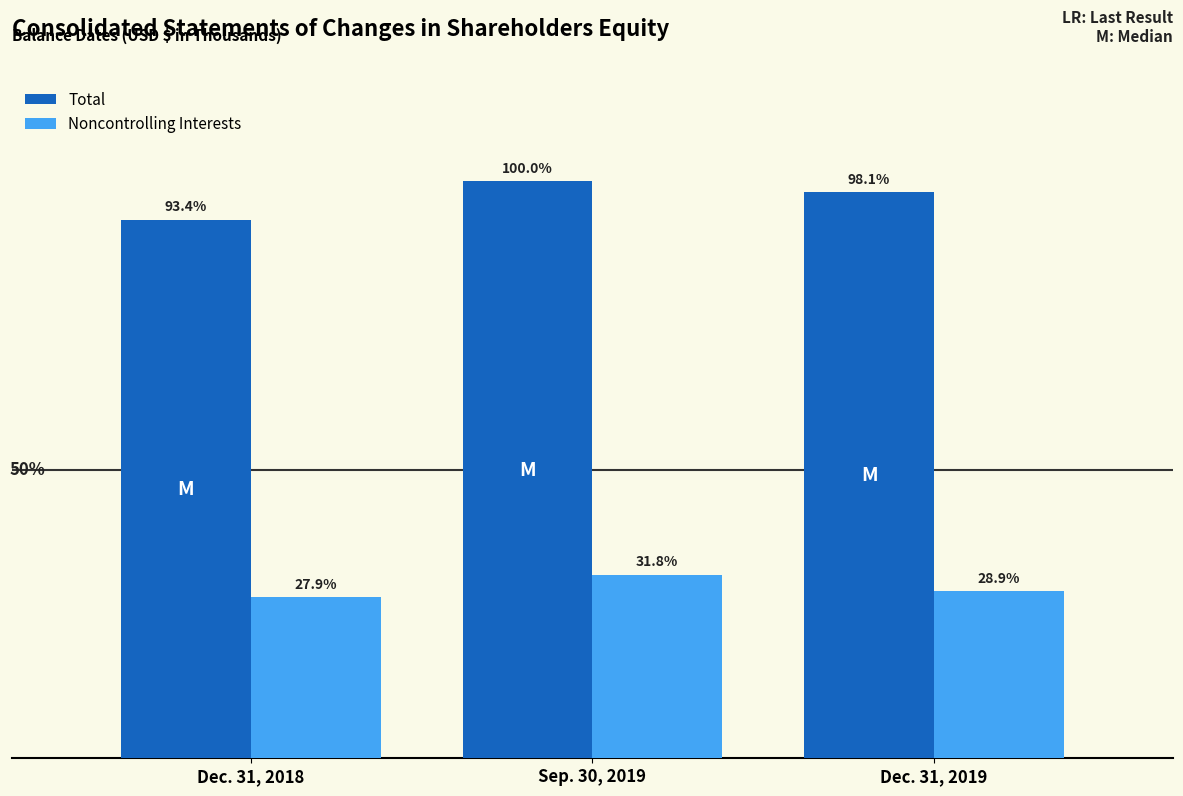

Are the bars horizontal?

No